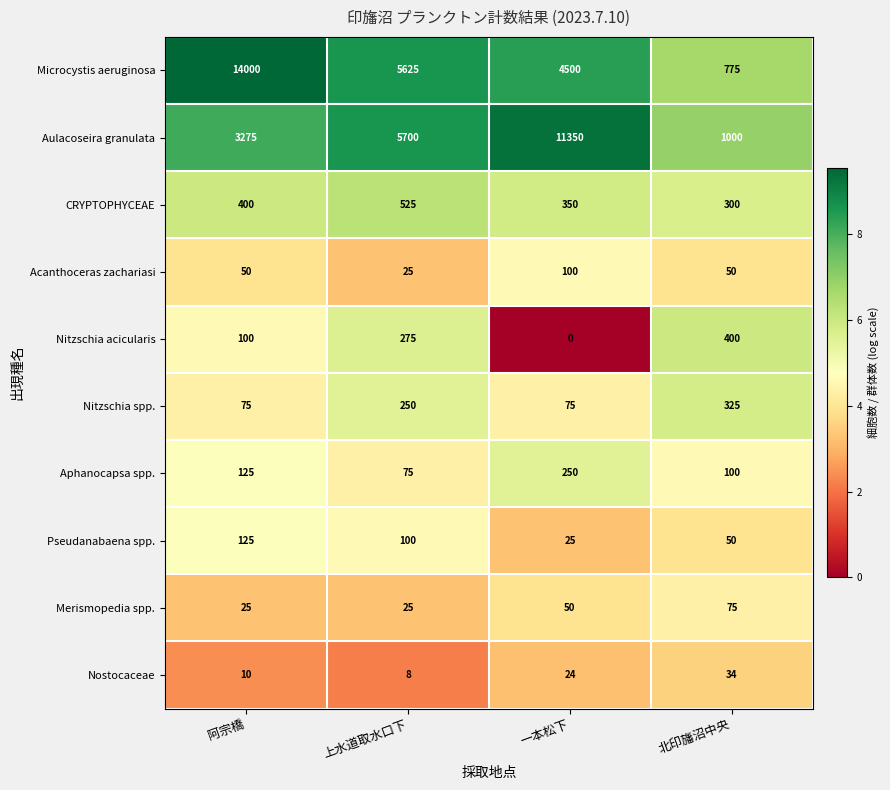

At which category is the sum across all series the highest?

阿宗橋